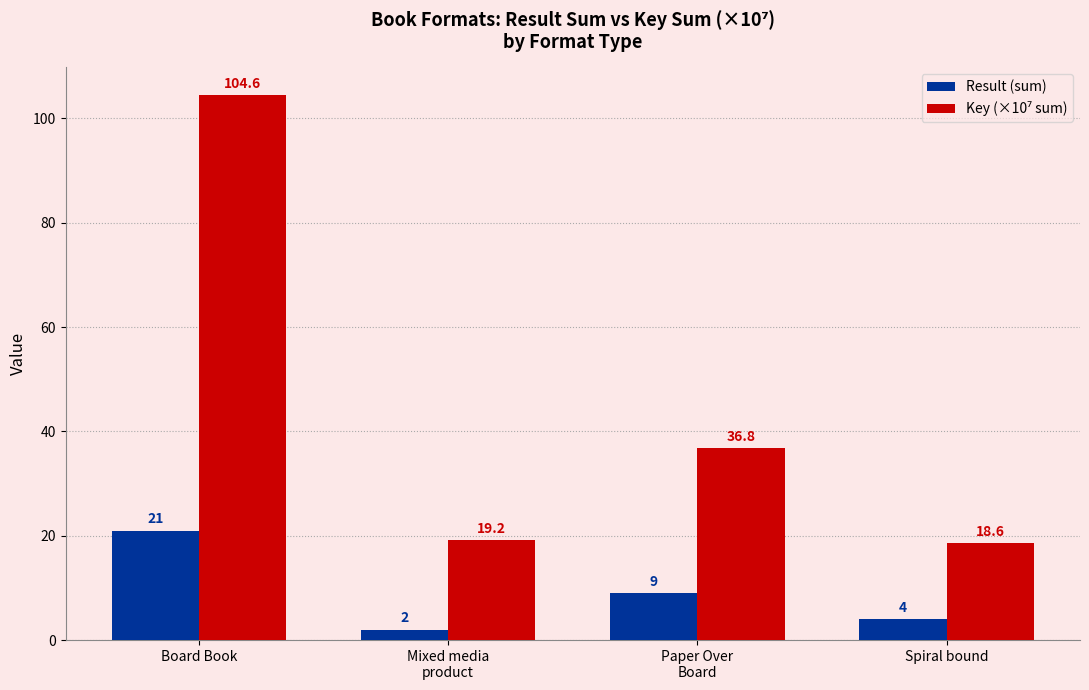

How many groups of bars are there?

4